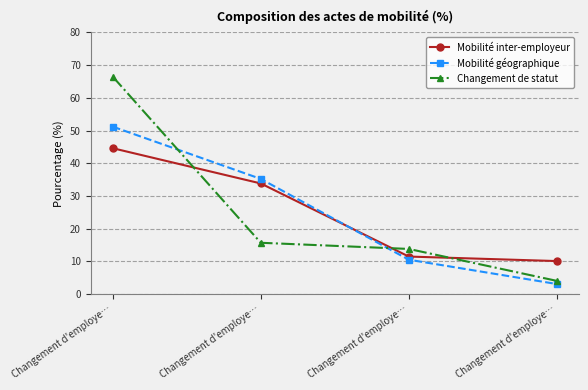

What is the value of the Mobilité inter-employeur point at the 4th from the left?

44.6